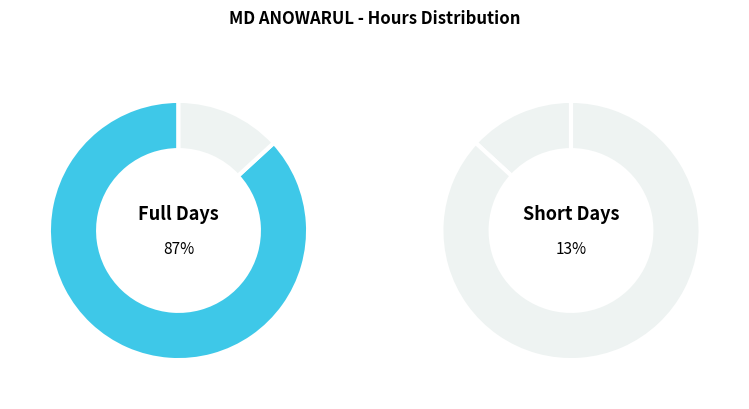

Is it true that Day 12 is 10% of the pie?

False